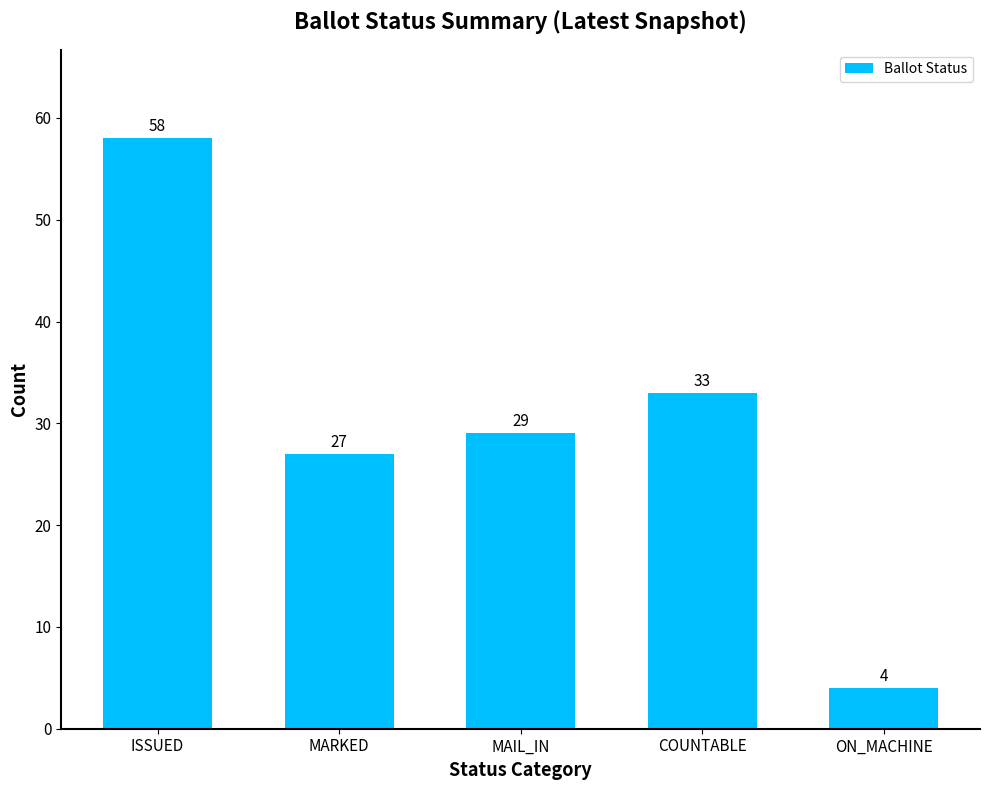

What is the minimum value shown in the chart?

4